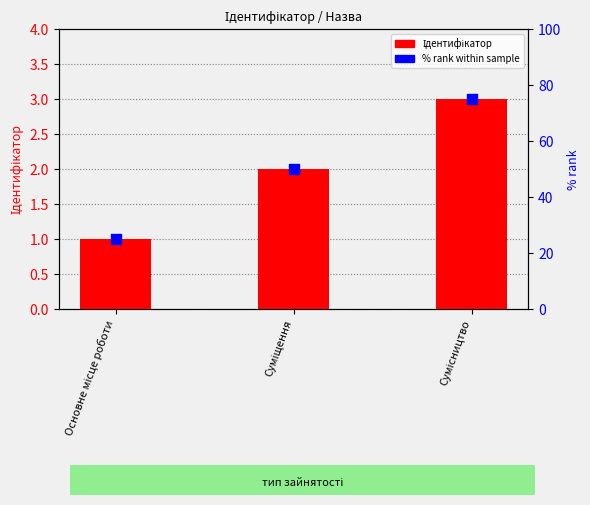

Which series has the largest Y range (max minus min)?

% rank within sample